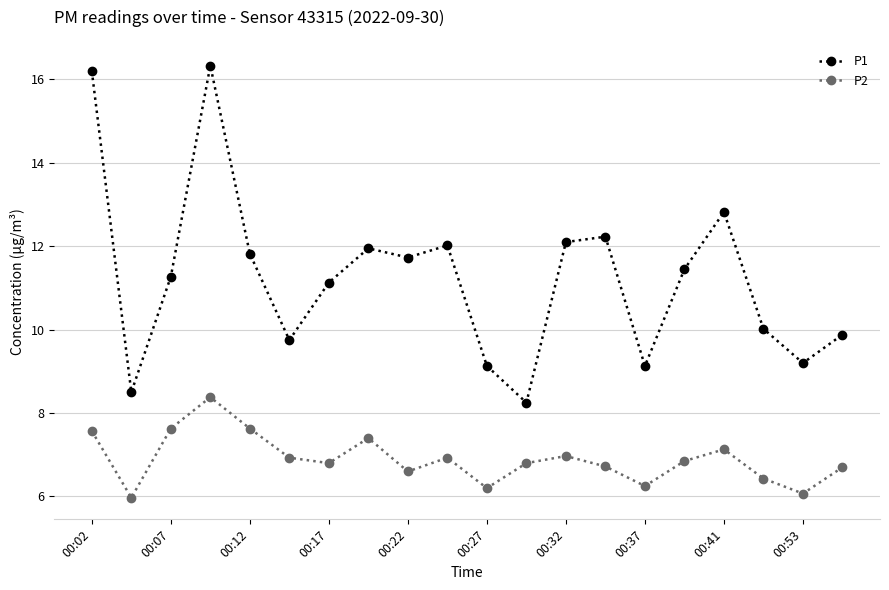

What is the highest value of the P2 series?

8.4